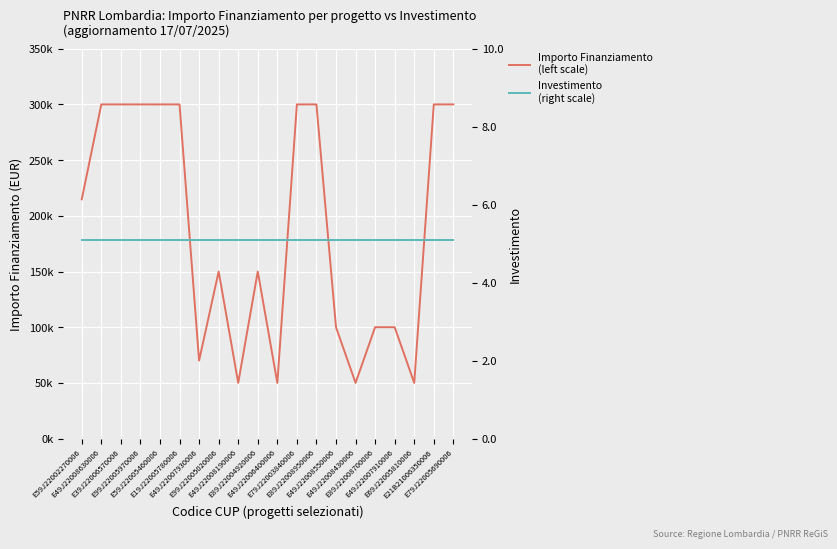

What is the value of the Importo Finanziamento
(left scale) point at the 11th from the left?

50000.0